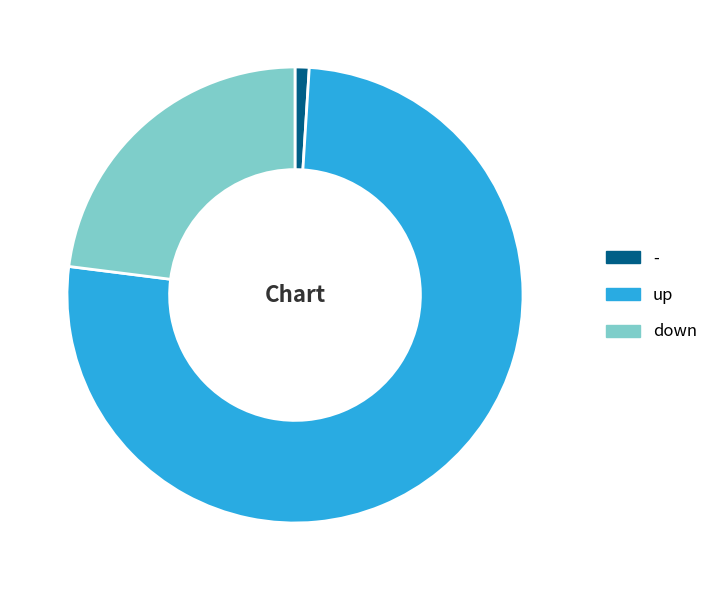

How many slices are in this pie chart?

3